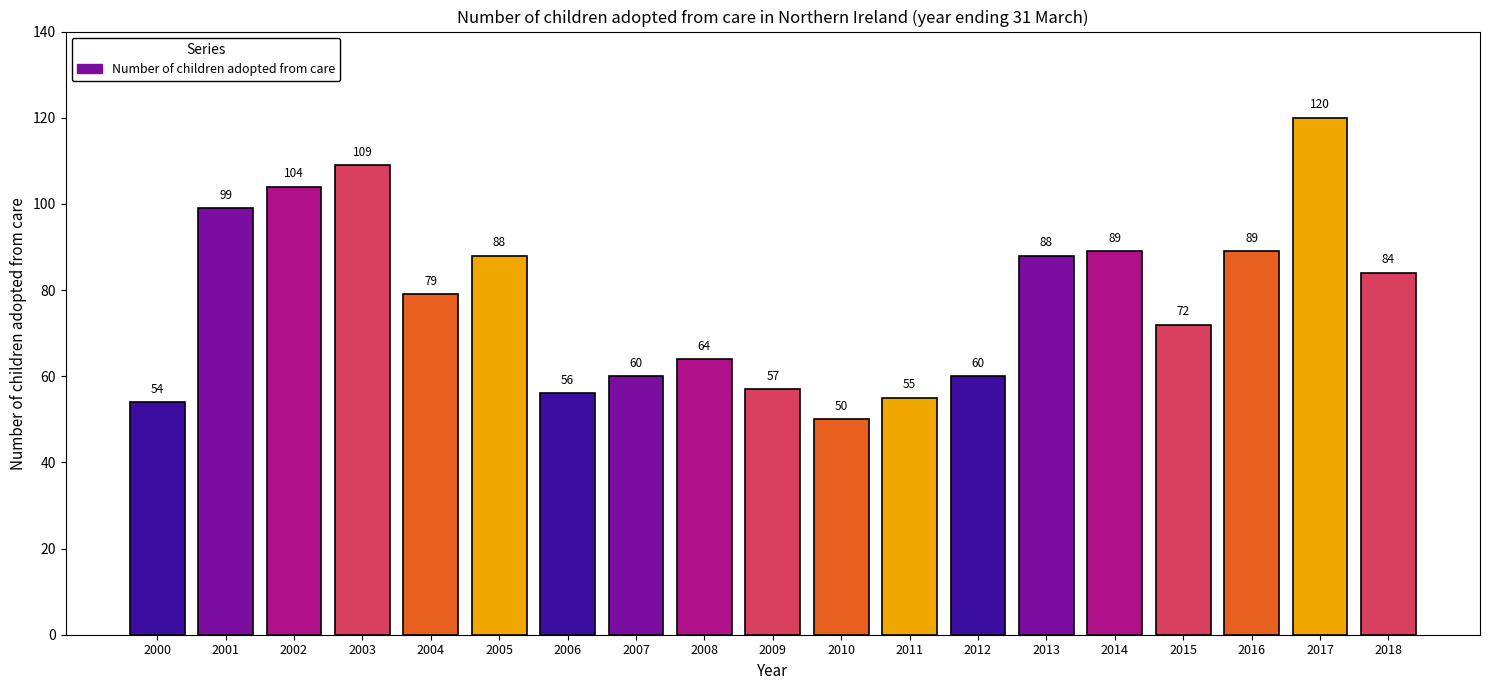

What is the value of the 15th bar from the left?

89